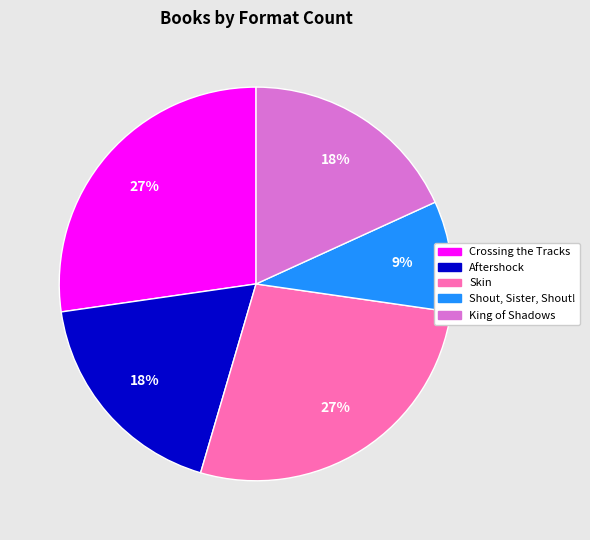

Do Shout, Sister, Shout! and King of Shadows together represent more than half of the pie?

No